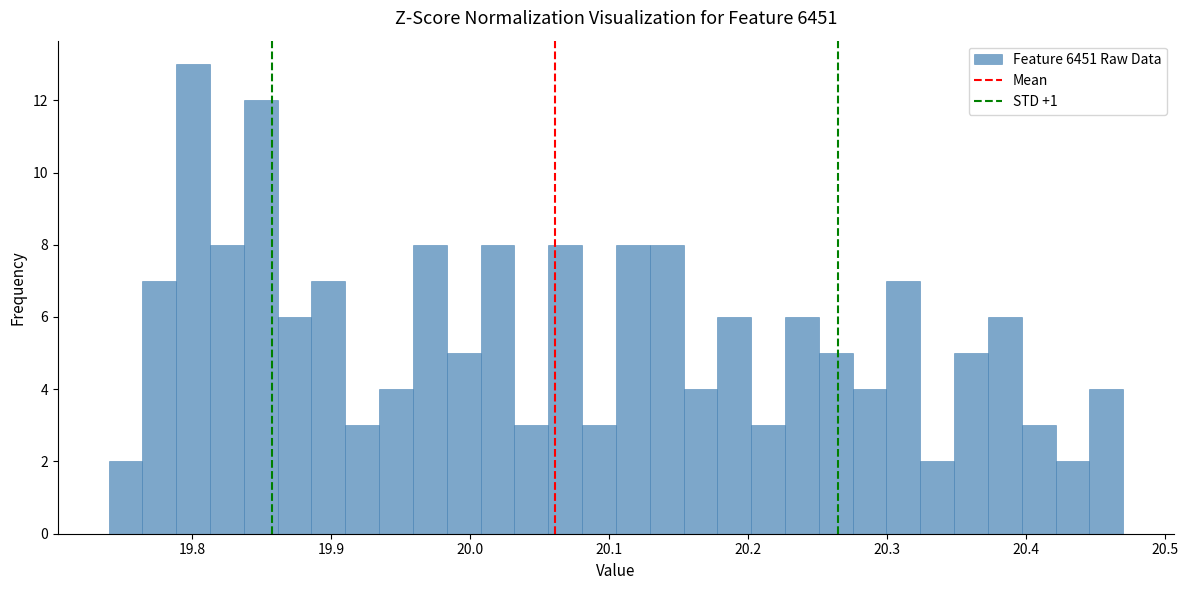

Around what value on the x-axis is the tallest bar? Give the approximate position of its centre, as read against the axis.

19.80